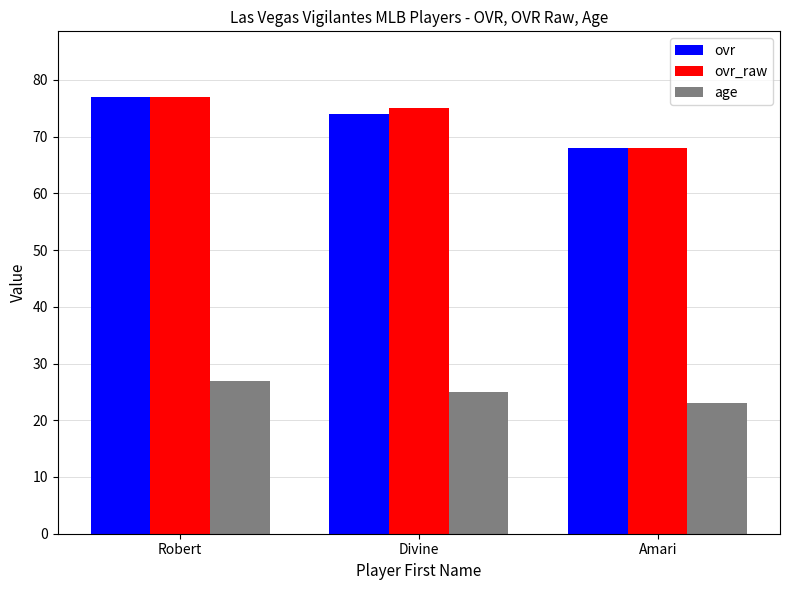

What is the spread (max minus min) of values at Divine?

50